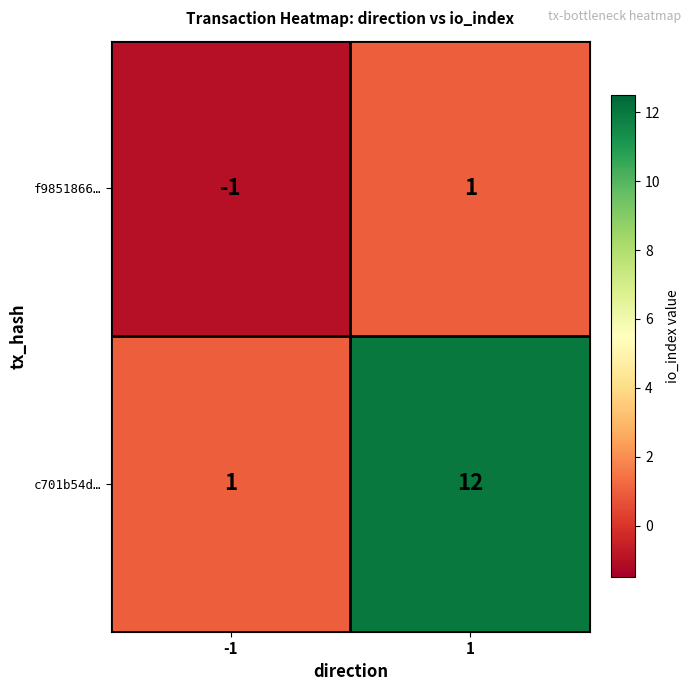

How many distinct data groups are displayed?

2